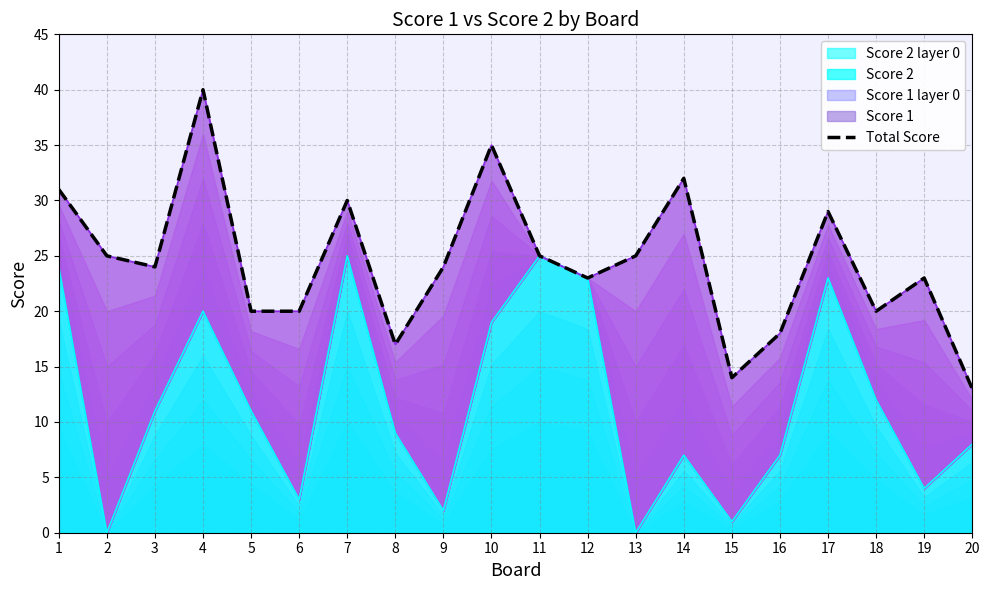

True or false: the data shows 35 at 10.

True